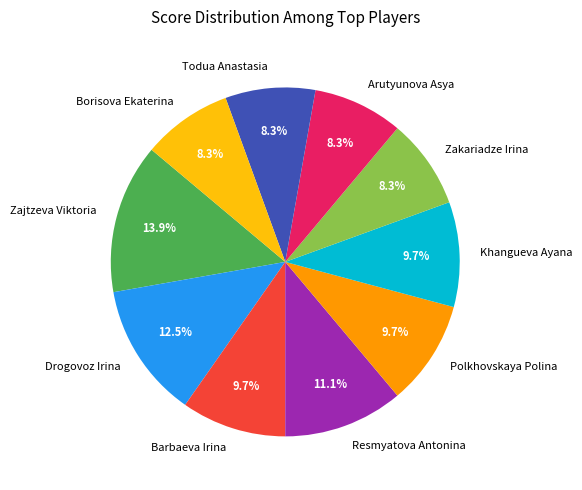

True or false: Khangueva Ayana accounts for 1% of the total.

False